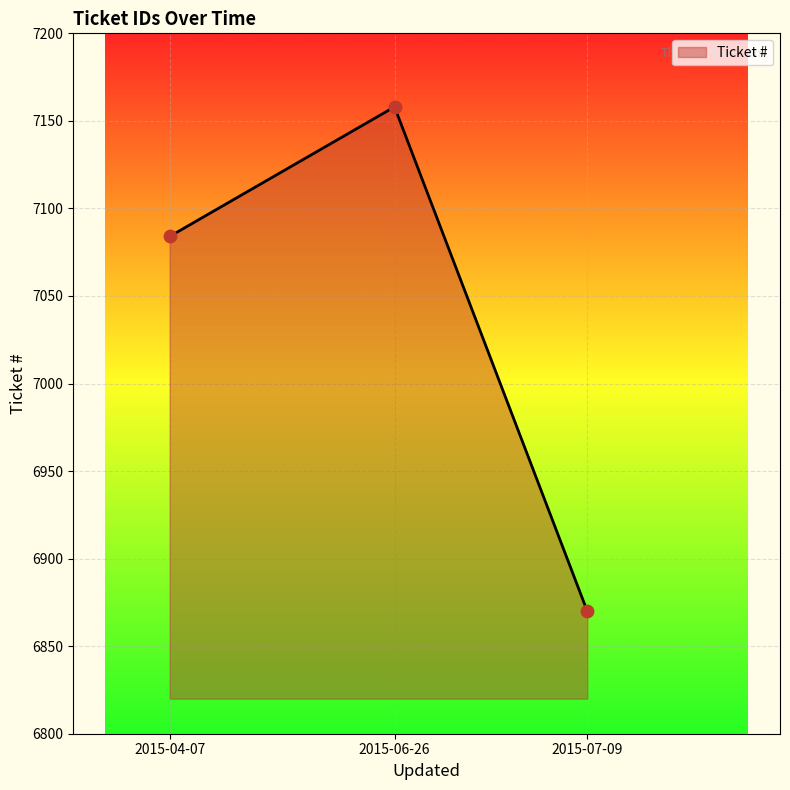

What is the change in value from 2015-04-07 to 2015-06-26?

+74